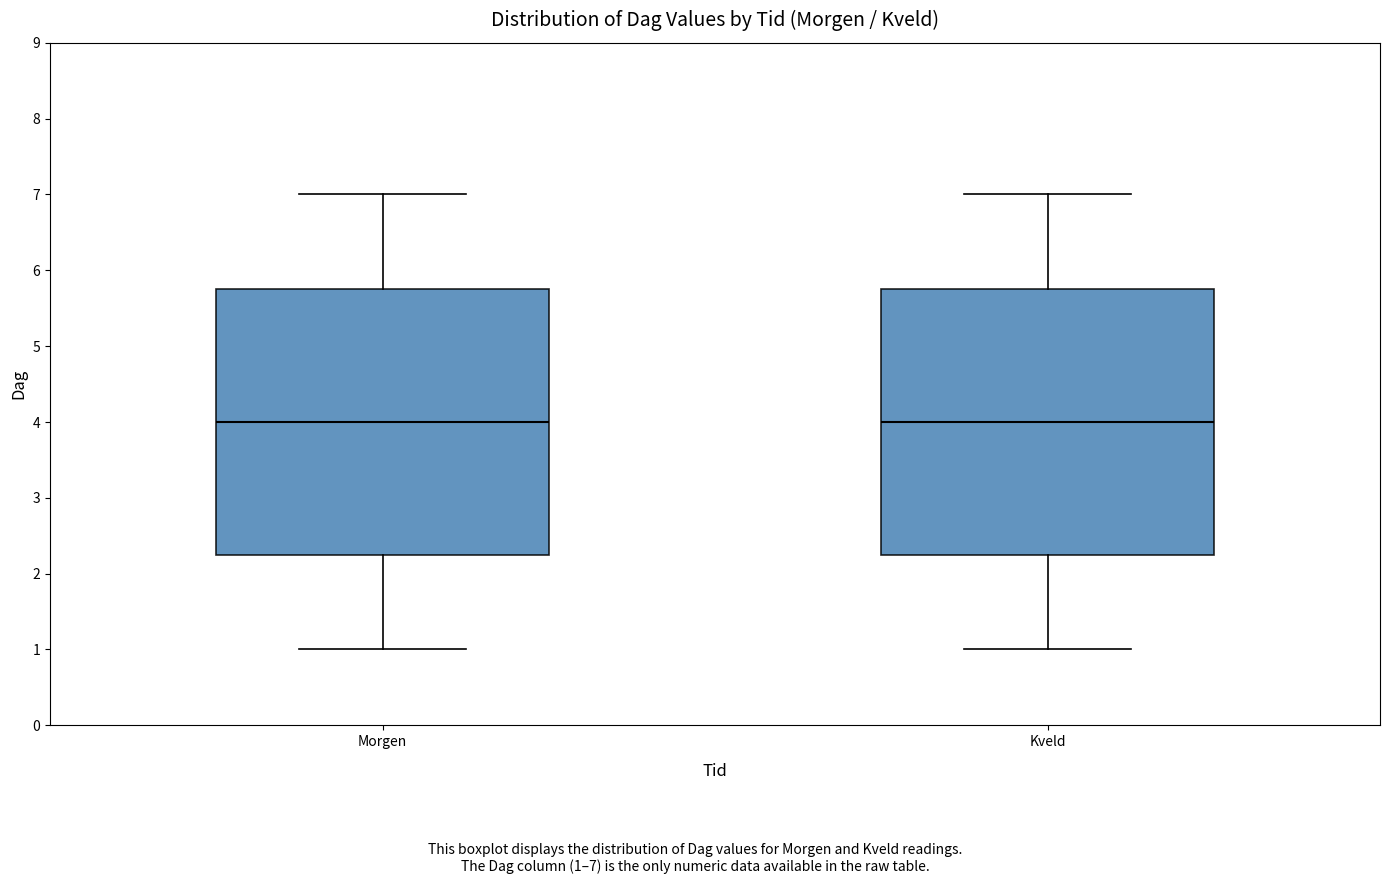

Where does the median line of the box for Kveld sit on the y-axis? The values are not printed on the chart, so give them approximately, as read against the axis.

4.0